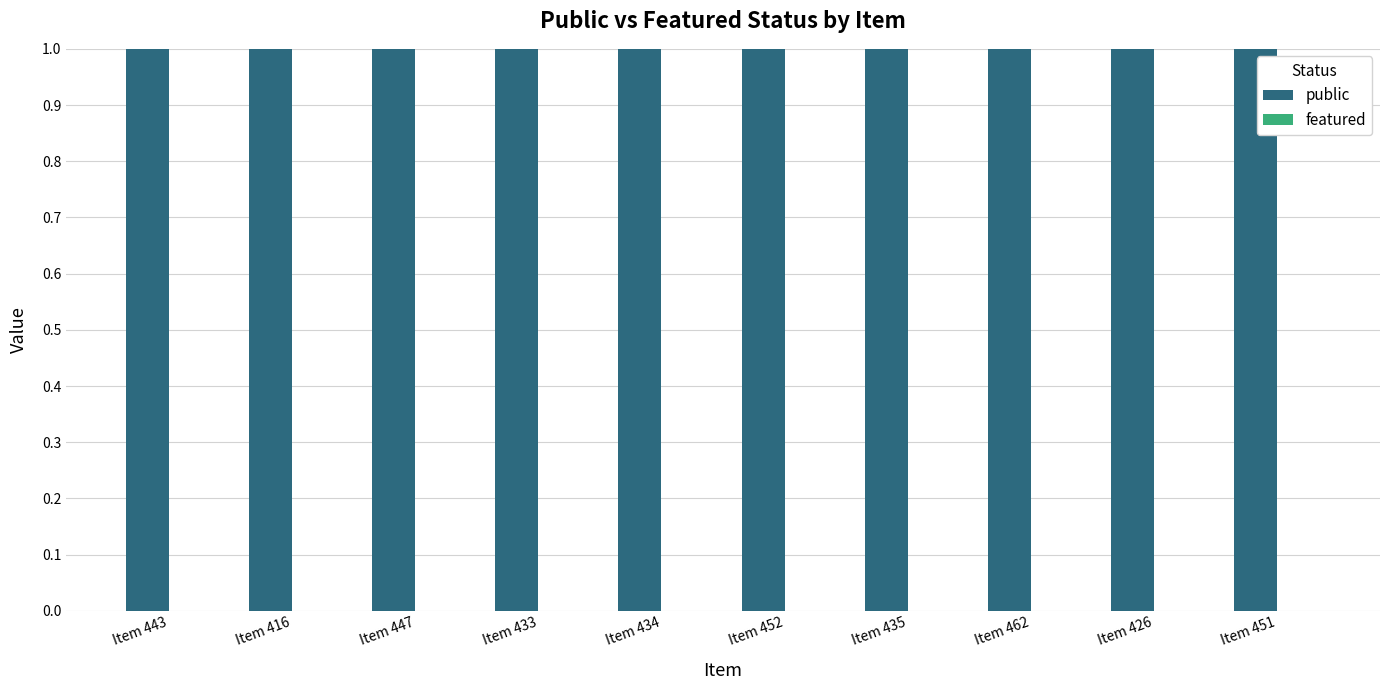

Rank the series by their maximum value, from lowest to highest.

featured, public